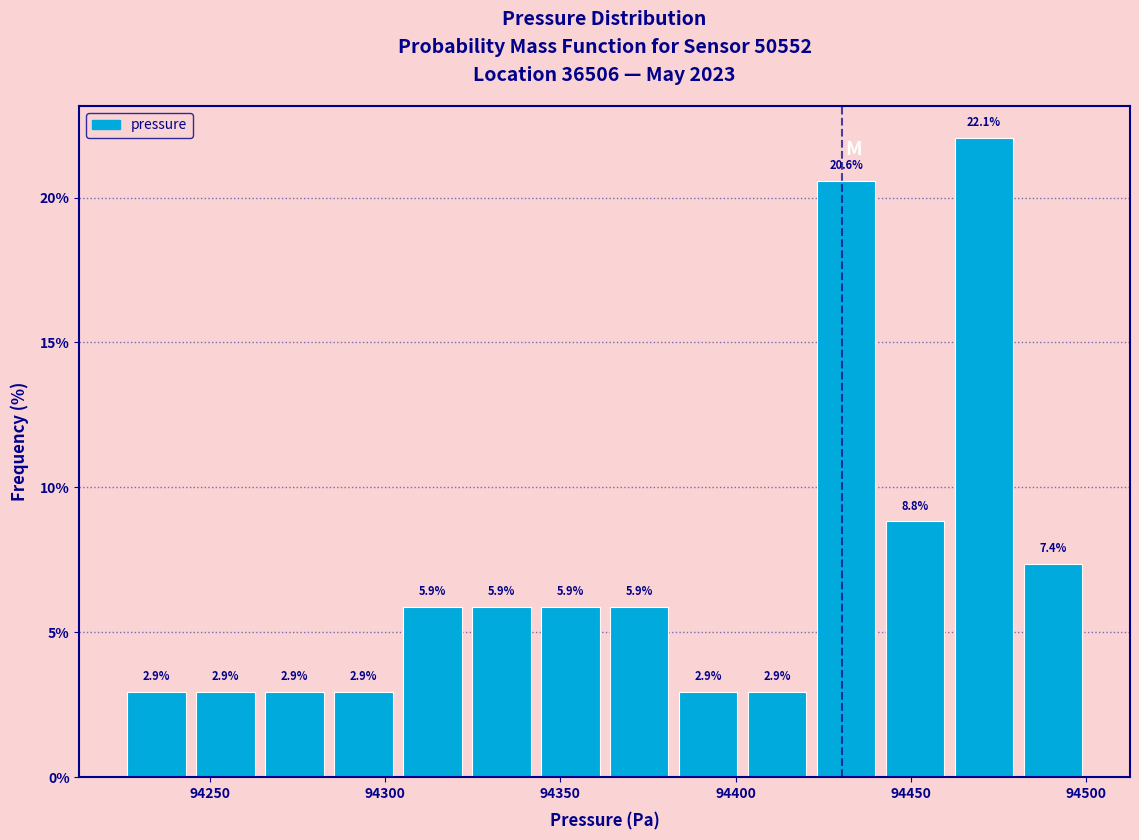

Read against the x-axis, roughly where is the centre of the tallest bar?

94470